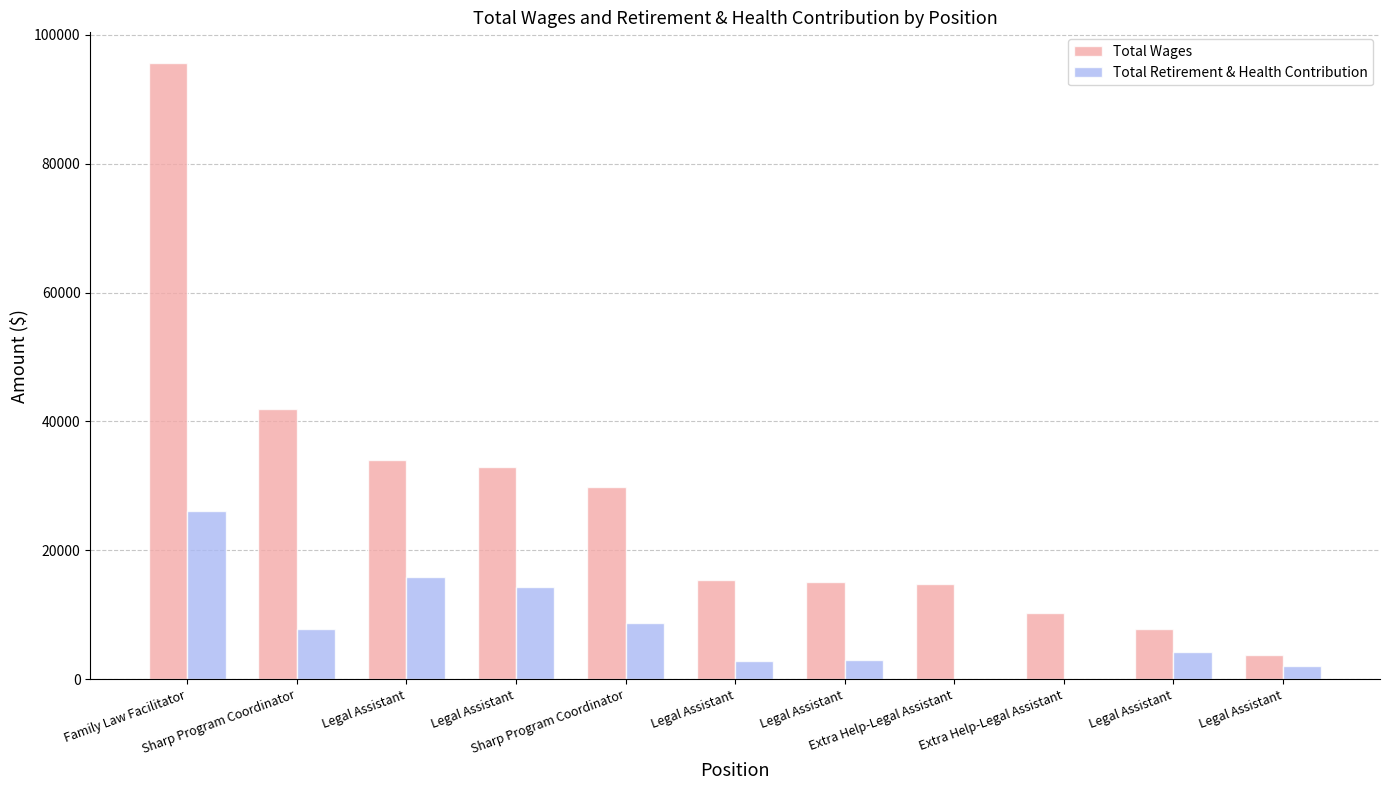

Which series has the largest total across all categories?

Total Wages